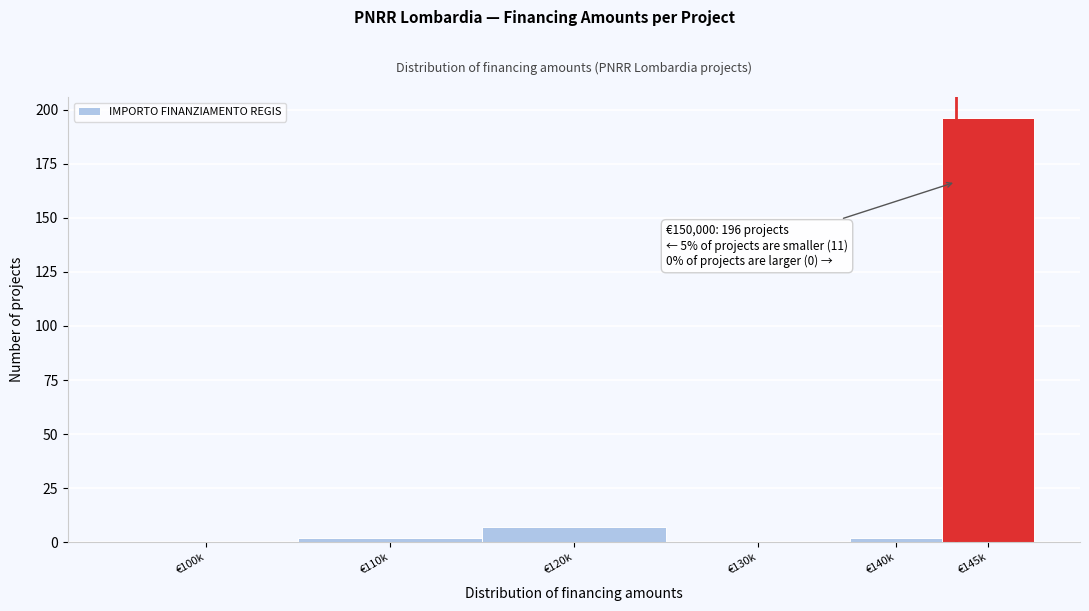

Reading left to right, what are all the values shown in this chart?

€100k=0	€110k=2	€120k=7	€130k=0	€140k=2	€145k=196